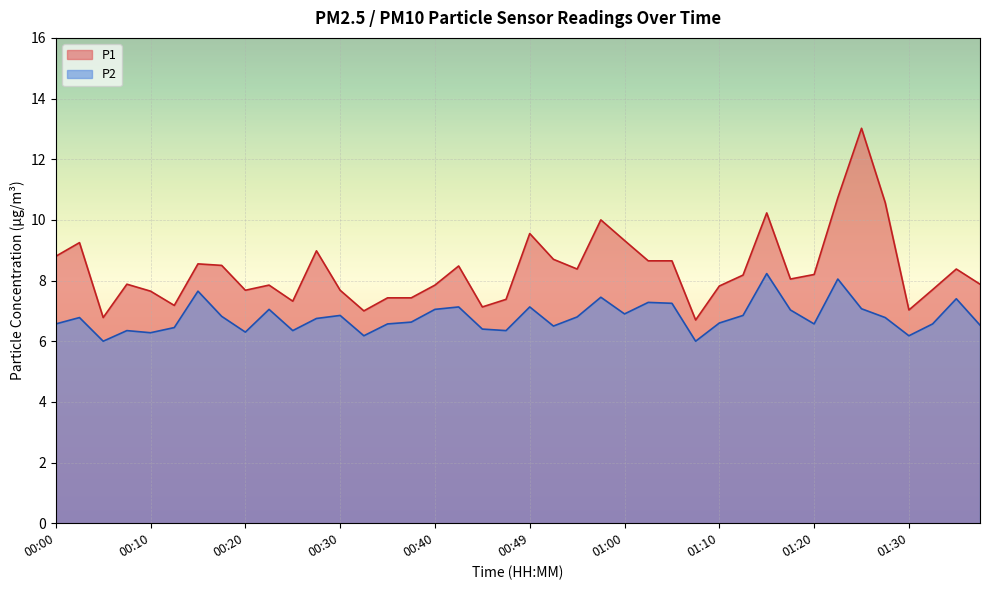

Reading left to right, what are all the values shown in this chart?

P1: 8.8	9.2	6.8	7.9	7.7	7.2	8.6	8.5	7.7	7.8	7.3	9.0	7.7	7.0	7.4	7.4	7.8	8.5	7.1	7.4	9.6	8.7	8.4	10.0	9.3	8.7	8.7	6.7	7.8	8.2	10.2	8.1	8.2	10.7	13.0	10.6	7.0	7.7	8.4	7.9
P2: 6.6	6.8	6.0	6.3	6.3	6.5	7.7	6.8	6.3	7.0	6.3	6.8	6.8	6.2	6.6	6.6	7.0	7.1	6.4	6.3	7.1	6.5	6.8	7.5	6.9	7.3	7.2	6.0	6.6	6.8	8.2	7.0	6.6	8.1	7.1	6.8	6.2	6.6	7.4	6.5